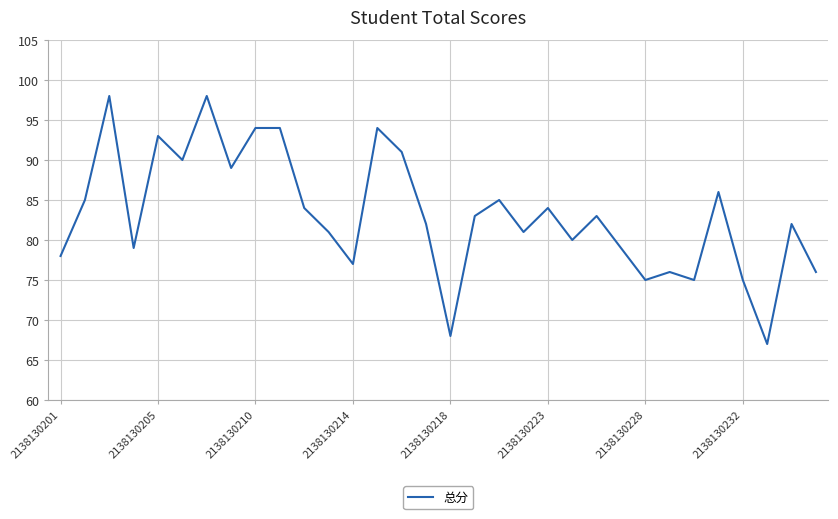

What is the difference between the maximum and minimum values?

31